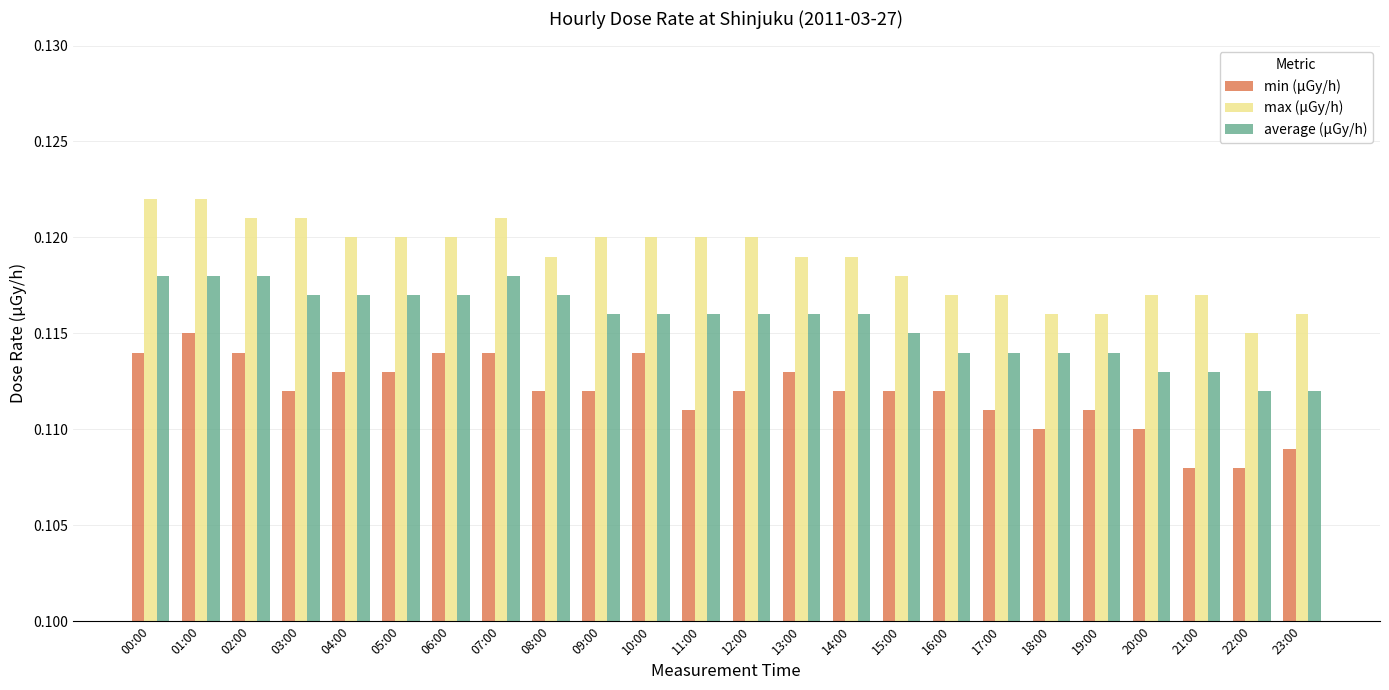

Where is max (μGy/h) nearest to the value 0?

22:00